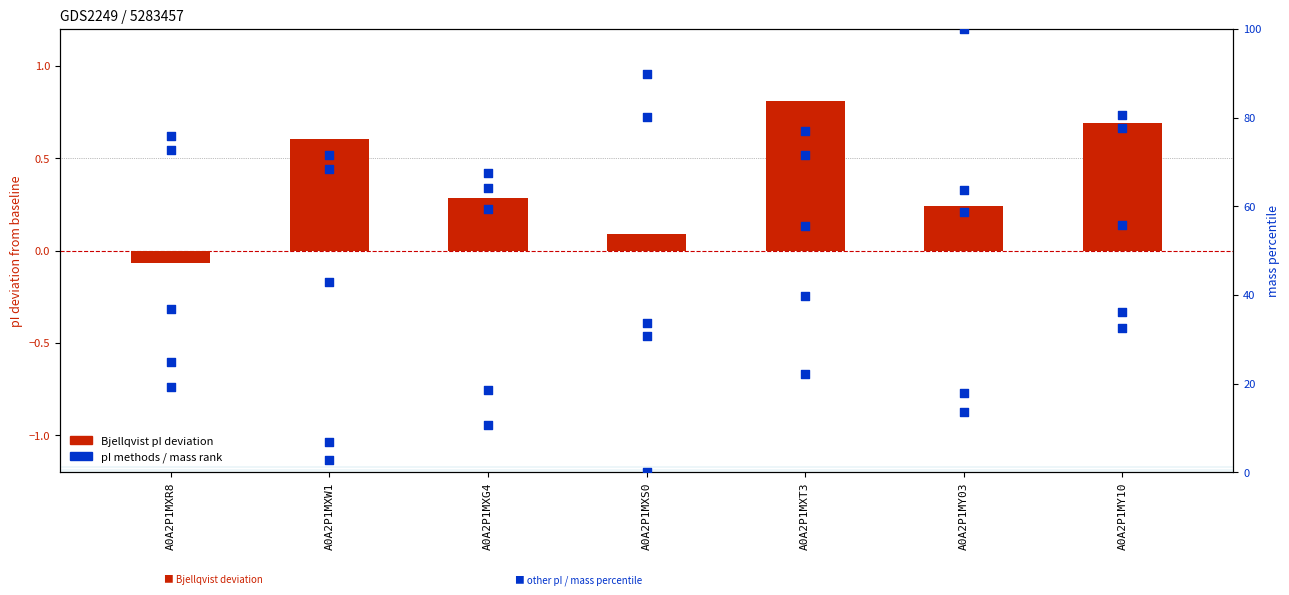

Which series has the largest total across all categories?

mass (normalized)